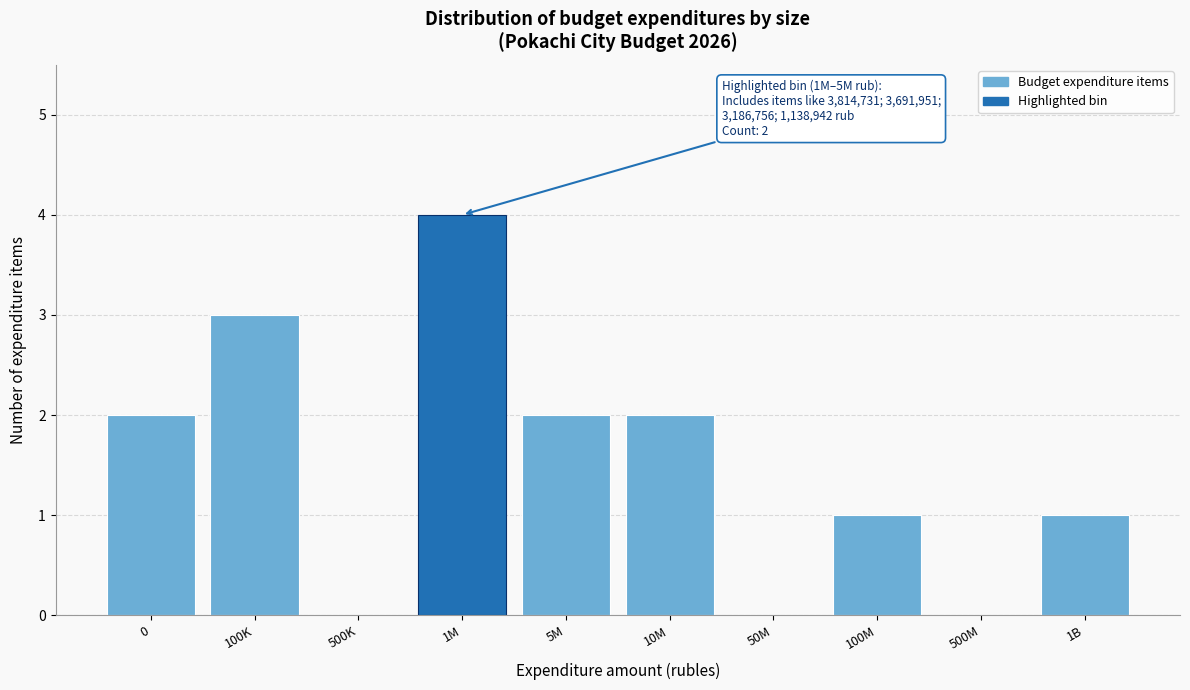

Reading right to left, what are all the values shown in this chart?

1B=1	500M=0	100M=1	50M=0	10M=2	5M=2	1M=4	500K=0	100K=3	0=2